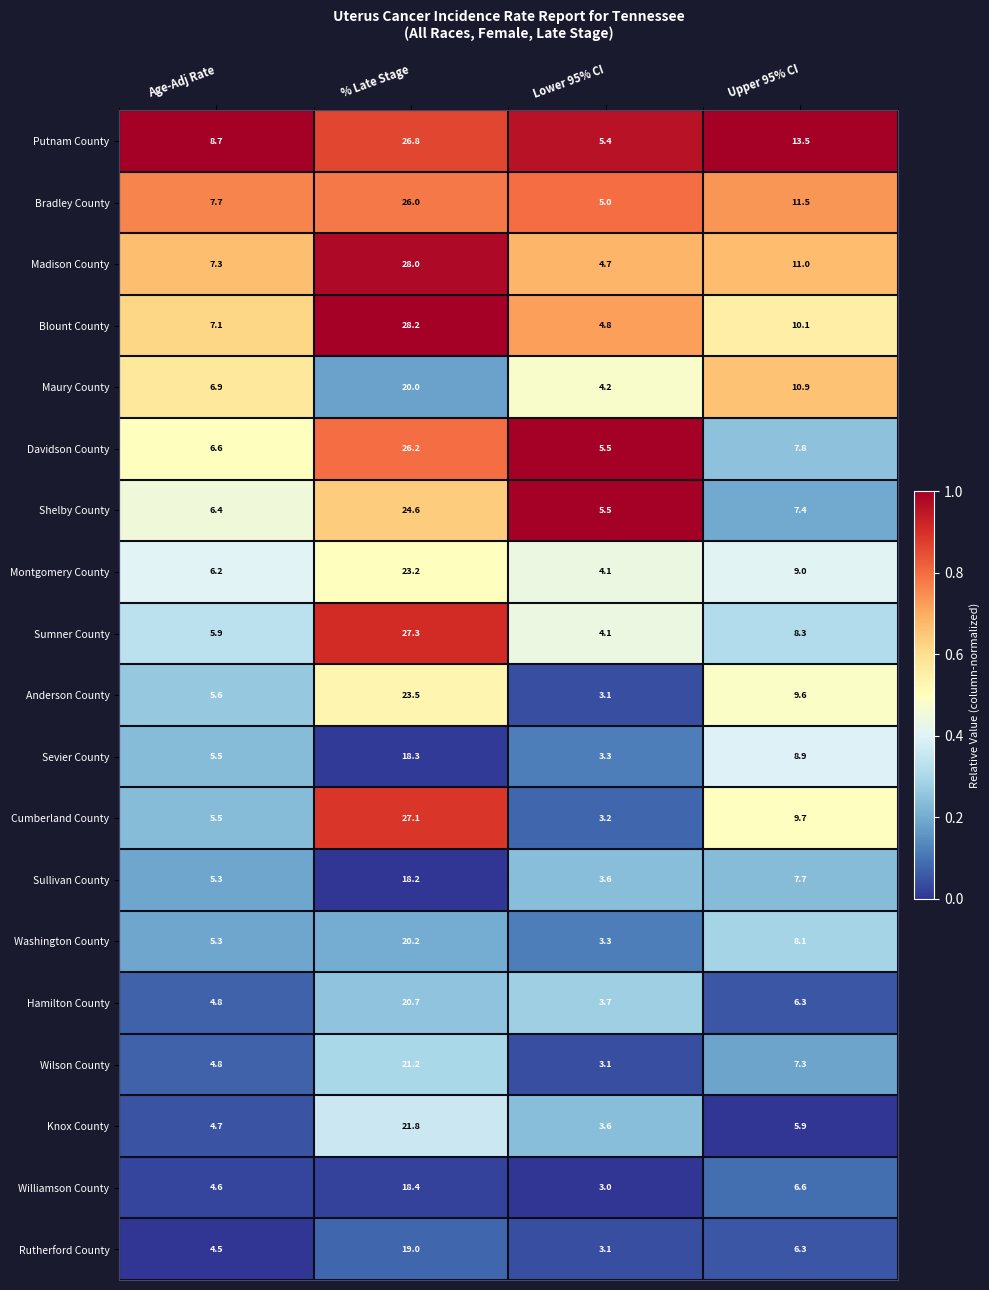

Which series has the largest range (max minus min)?

Cumberland County